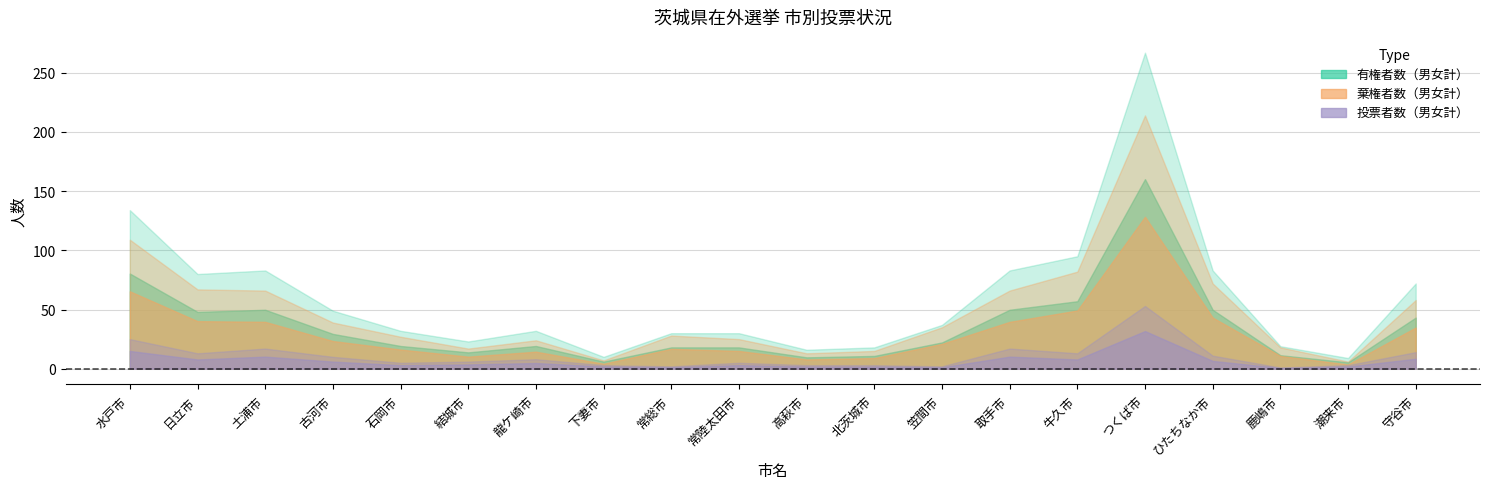

The 男_投票者 series shows 32 at つくば市. True or false?

True